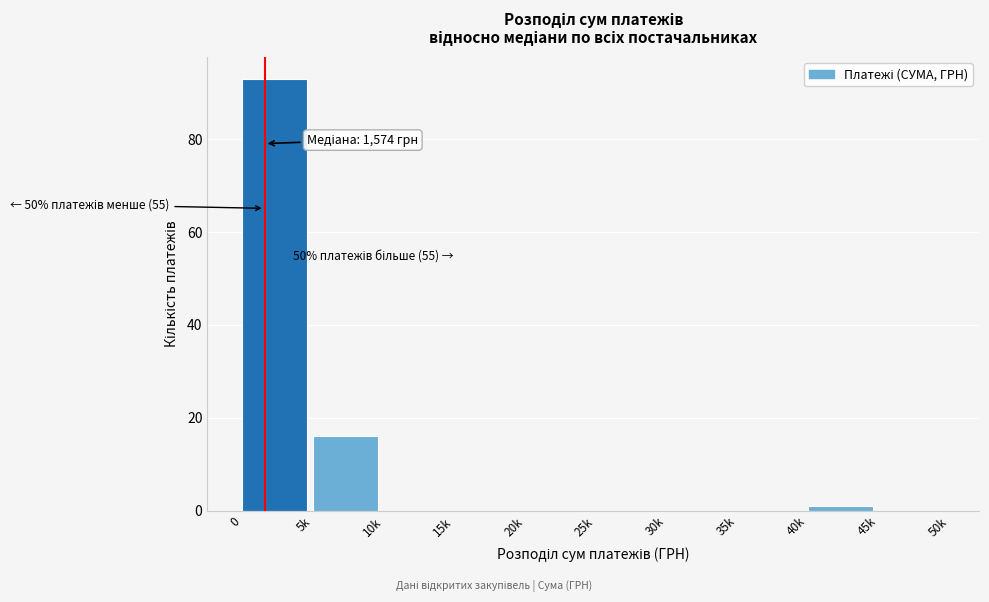

Reading left to right, list all the values displayed in this chart.

0=93	5k=16	10k=0	15k=0	20k=0	25k=0	30k=0	35k=0	40k=1	45k=0